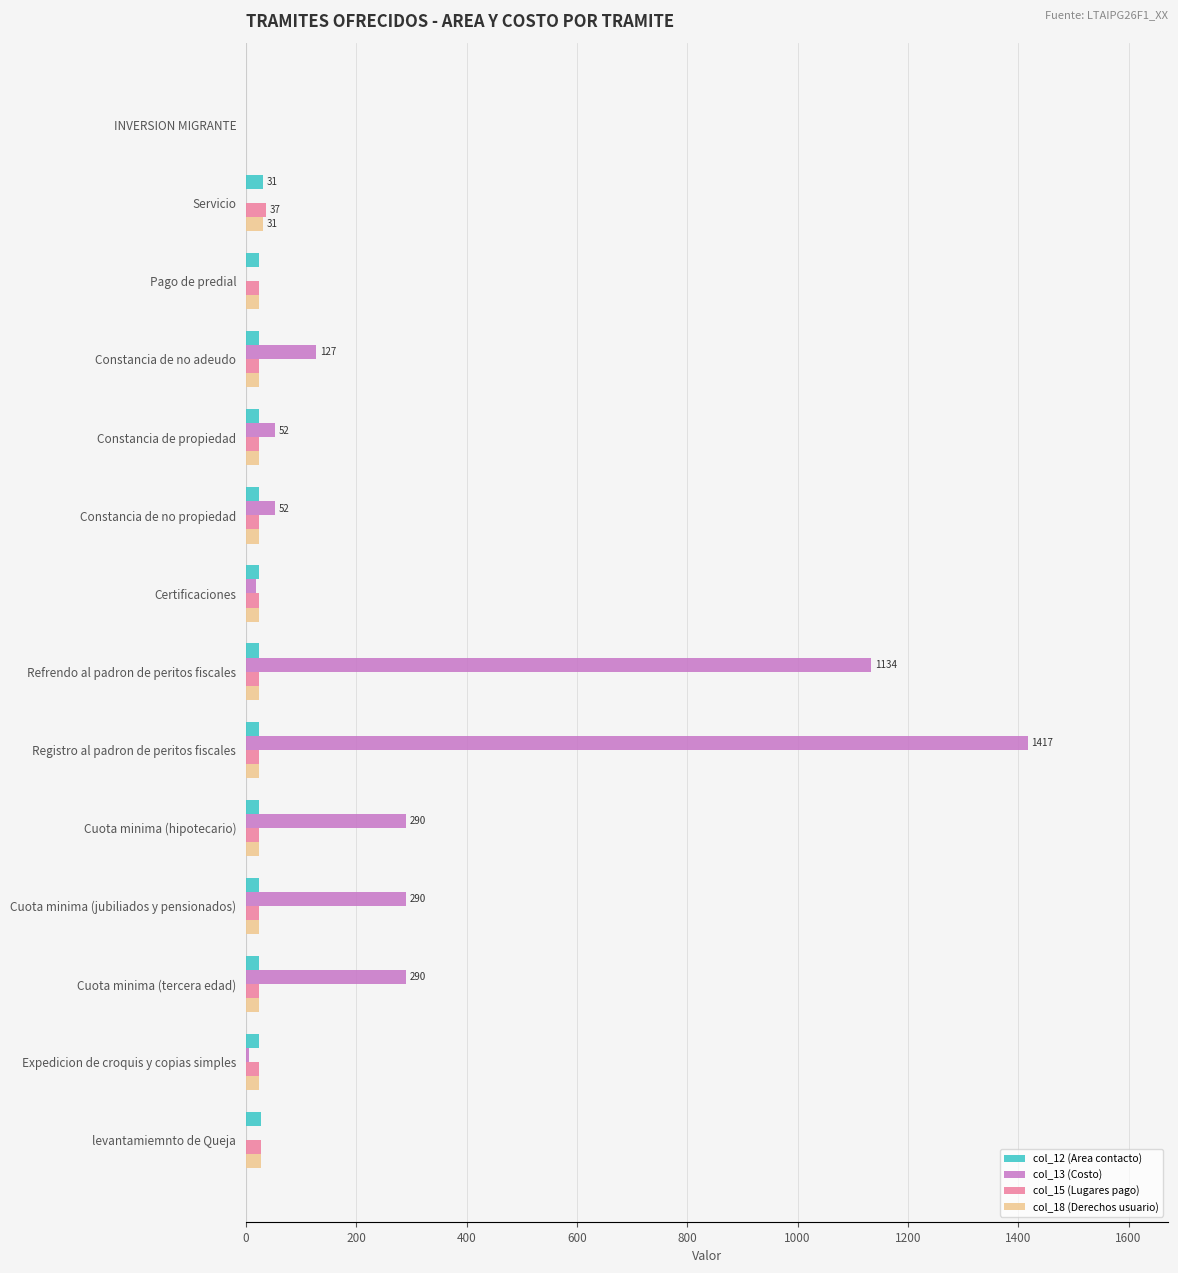

The value of col_13 (Costo) at Servicio is 0. True or false?

True